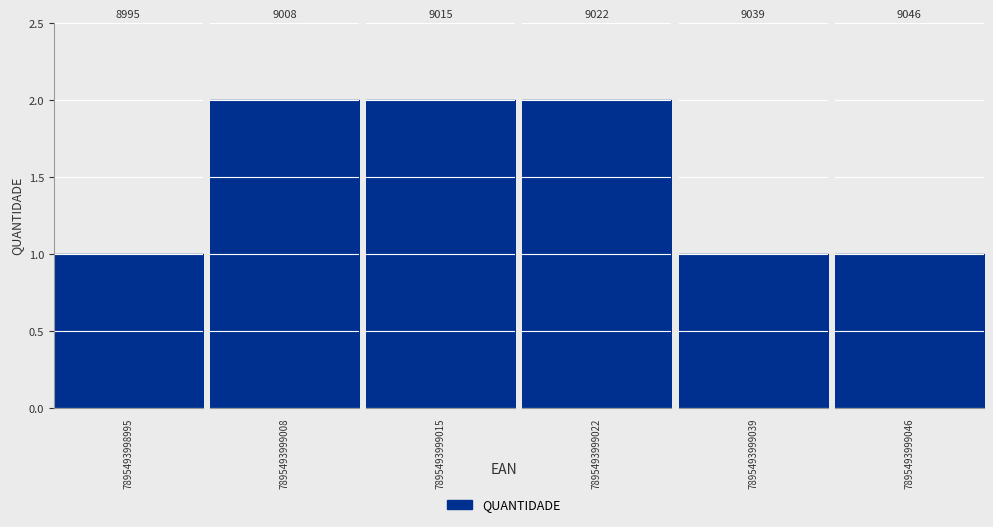

True or false: the data shows 1 at 7895493999046.

False